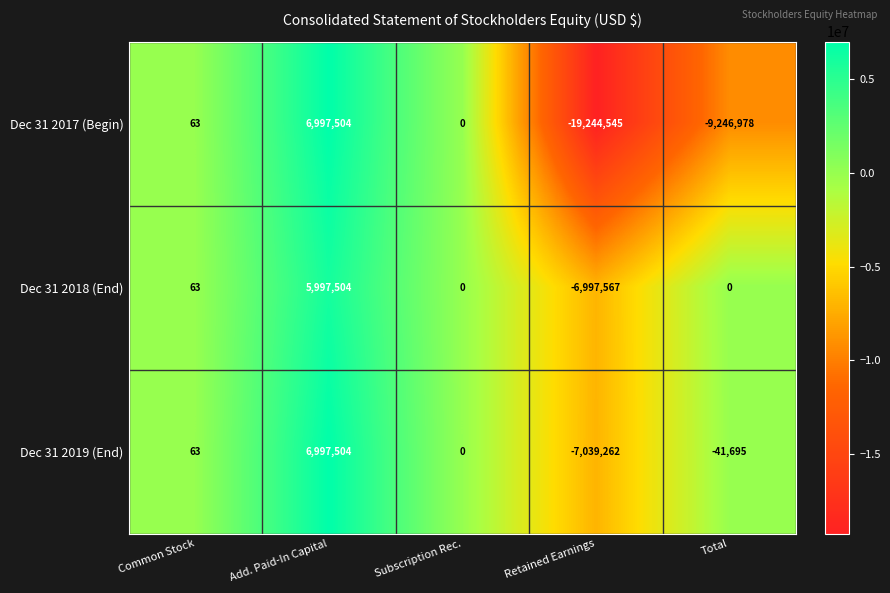

What is the difference between the maximum and second lowest values in the Dec 31 2019 (End) series?

7039199